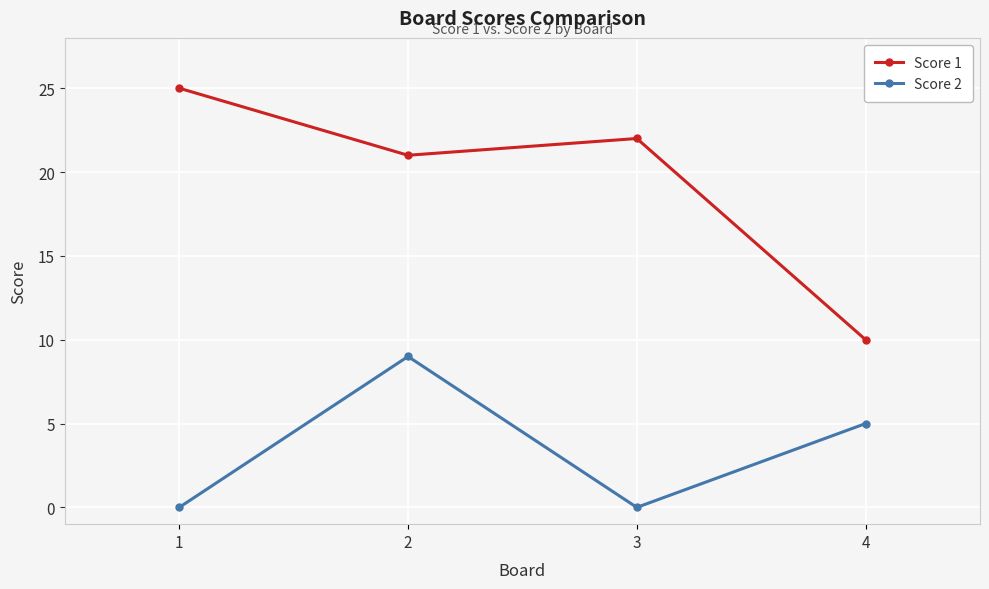

The Score 2 series shows 16 at 2. True or false?

False